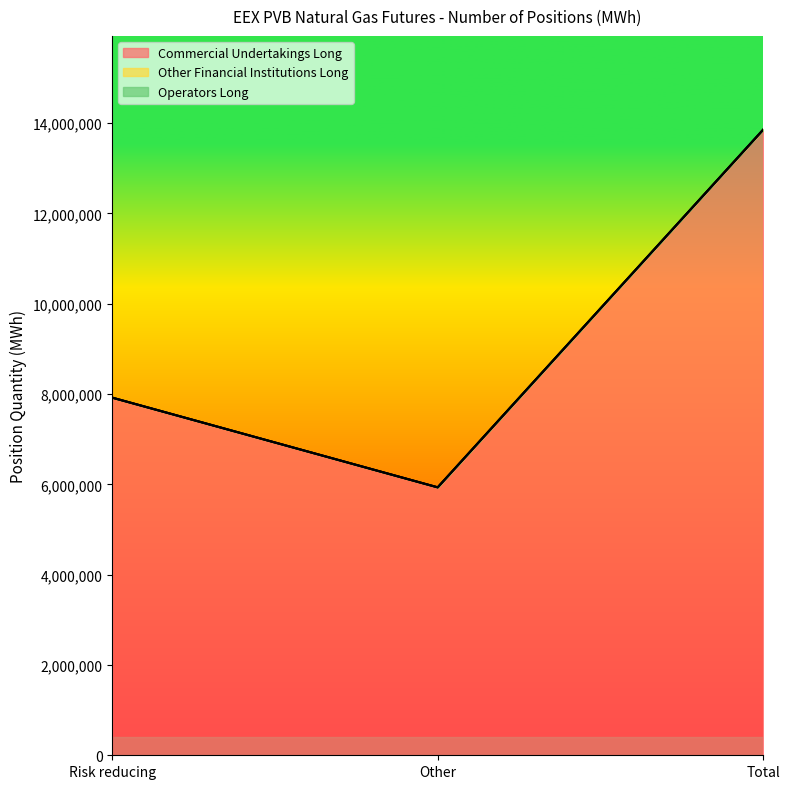

Reading left to right, list all the values displayed in this chart.

Commercial Undertakings Long: 7920770	5934230	13855000
Other Financial Institutions Long: 0	0	0
Operators Long: 0	0	0